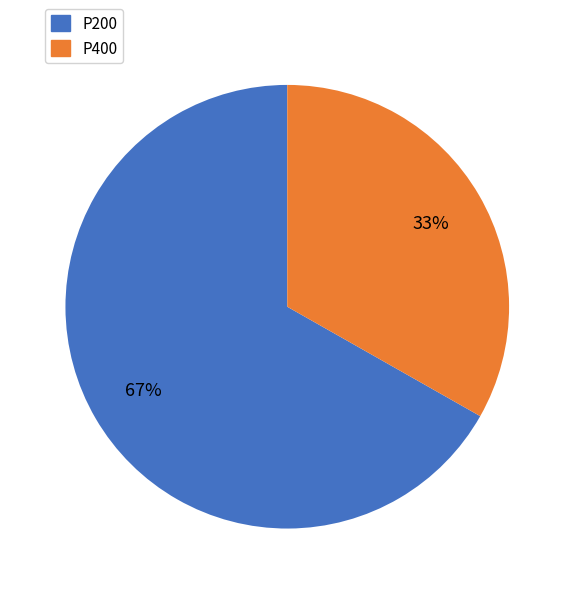

Which category accounts for the majority?

P200